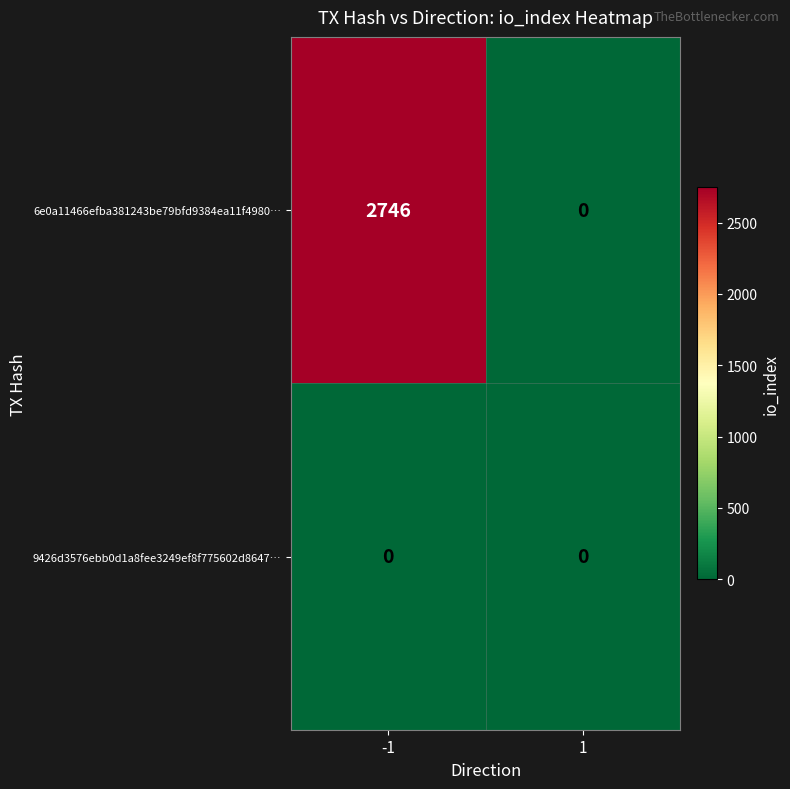

Which series has the largest total across all categories?

6e0a11466efba381243be79bfd9384ea11f4980…